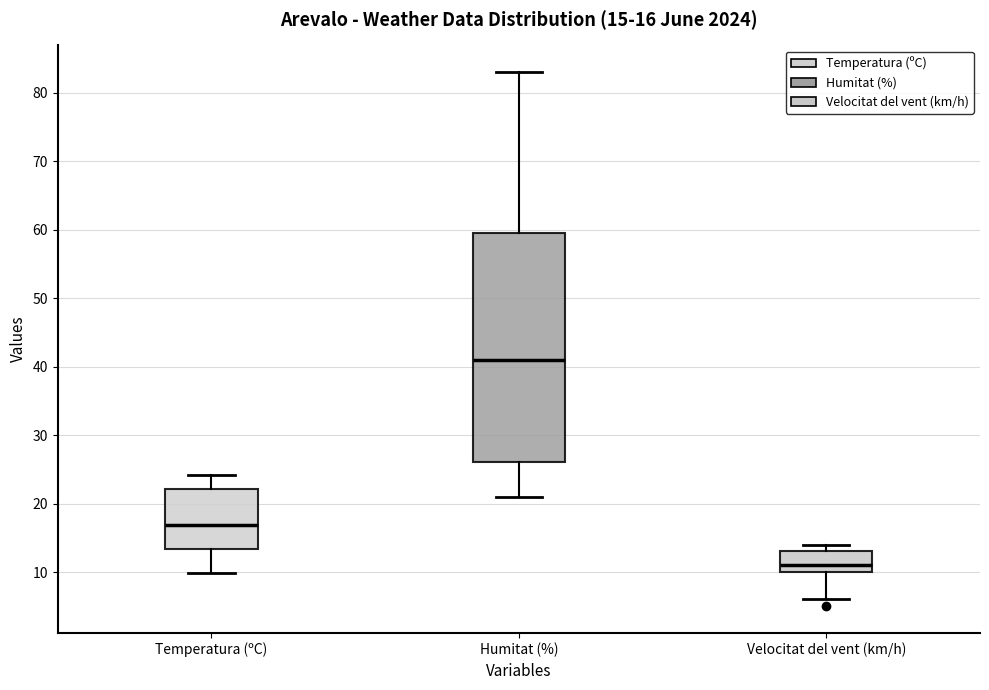

Which box is the tallest, from its lower edge to its upper edge?

Humitat (%)